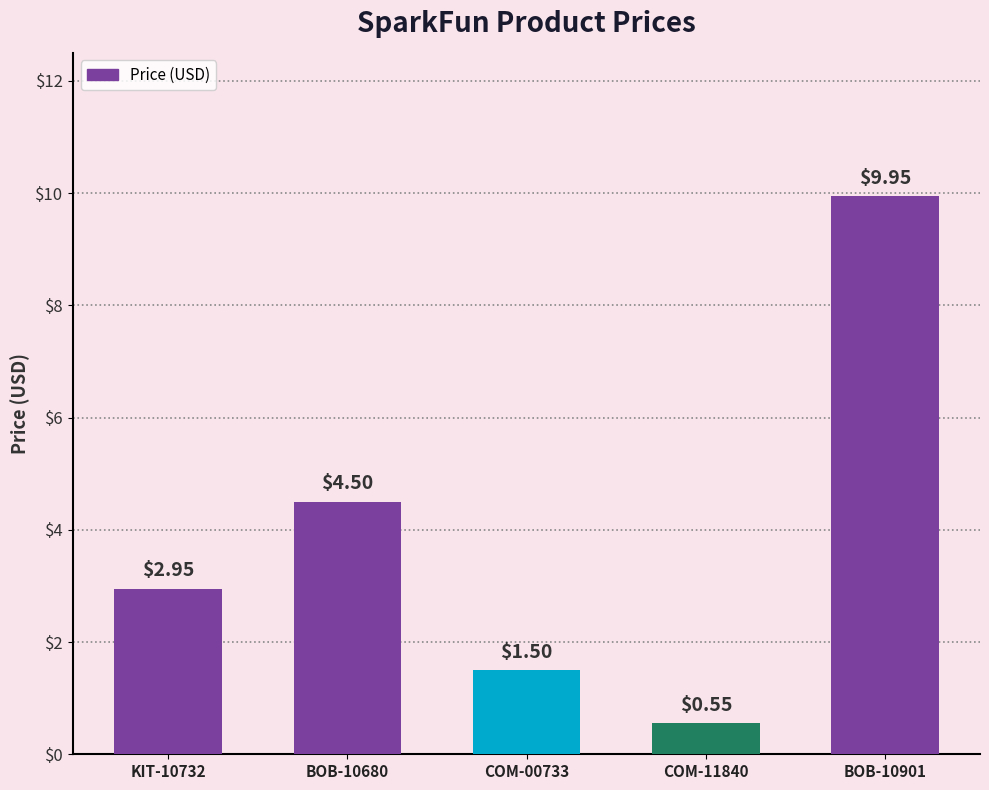

What is the value of the 2nd bar from the left?

4.5